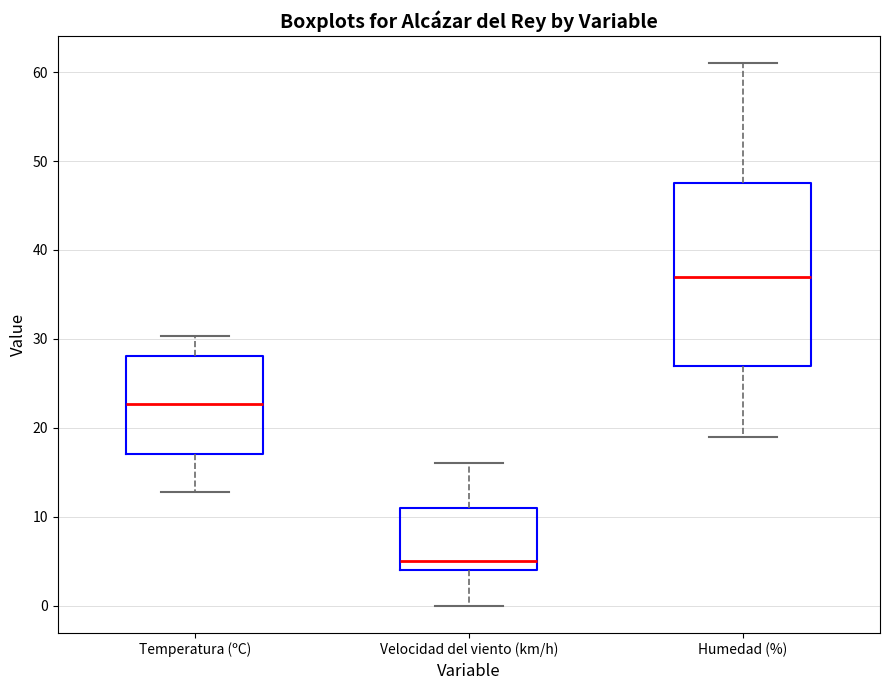

Reading left to right, read every box against the y-axis: the position of its median line, the range the box covers, and the ends of its whiskers. The values are not printed on the chart, so give them approximately, as read against the axis.

Temperatura (ºC): median 23, box 17 to 28, whiskers 13 to 30
Velocidad del viento (km/h): median 5, box 4 to 11, whiskers 0 to 16
Humedad (%): median 37, box 27 to 48, whiskers 19 to 61